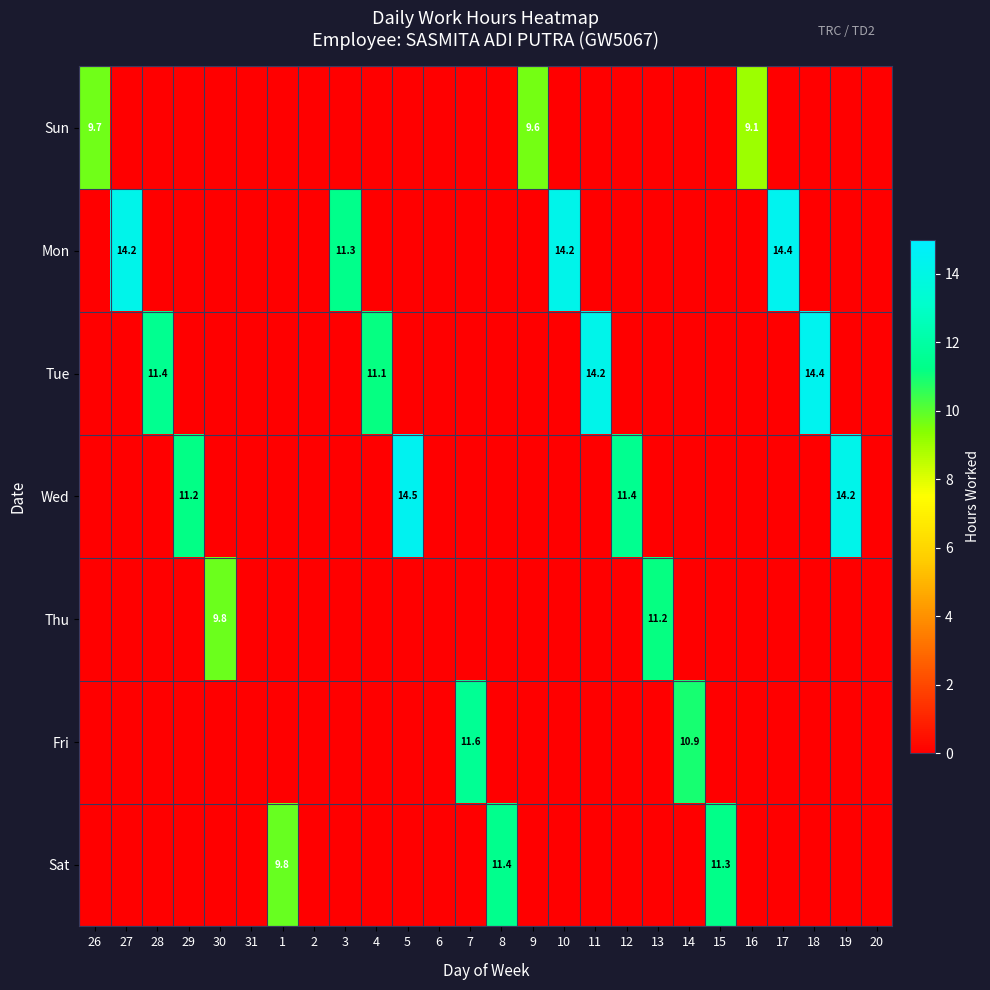

Is the value of Sat at 15 greater than the value of Mon at 17?

No